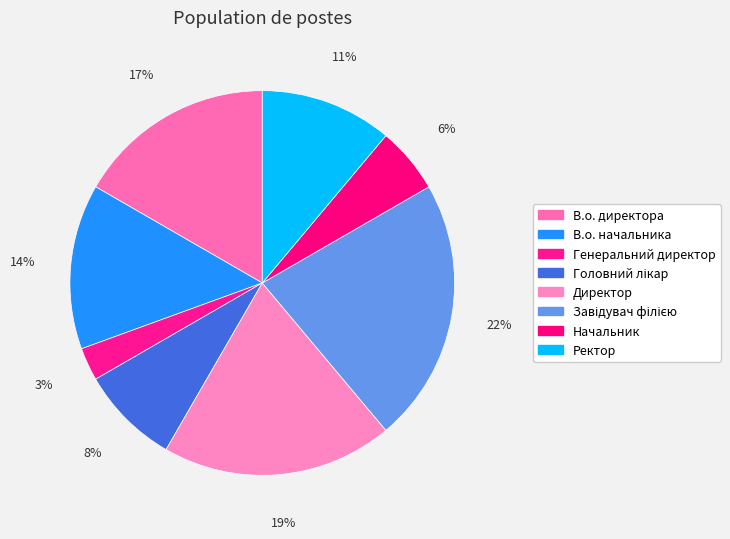

Count the number of slices in the pie.

8